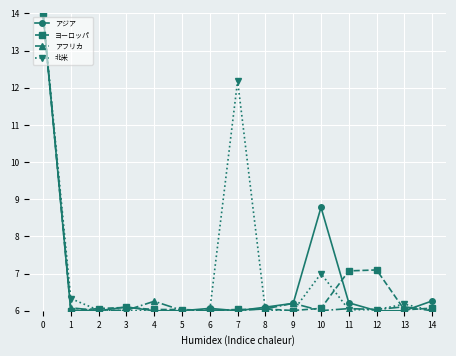

What is the difference between the highest and lowest values at 12?

1.1